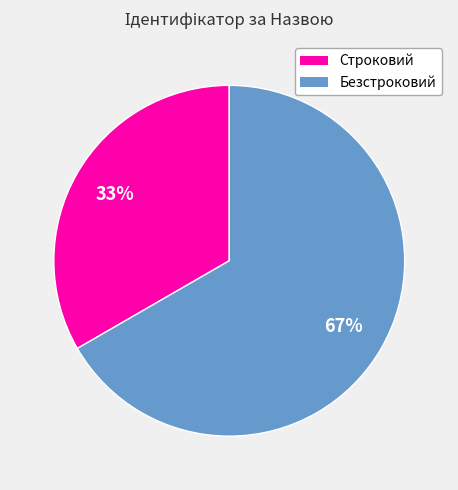

How many slices are in this pie chart?

2